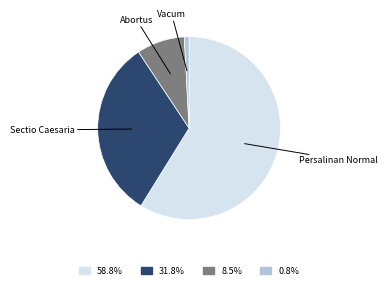

Count the number of slices in the pie.

4